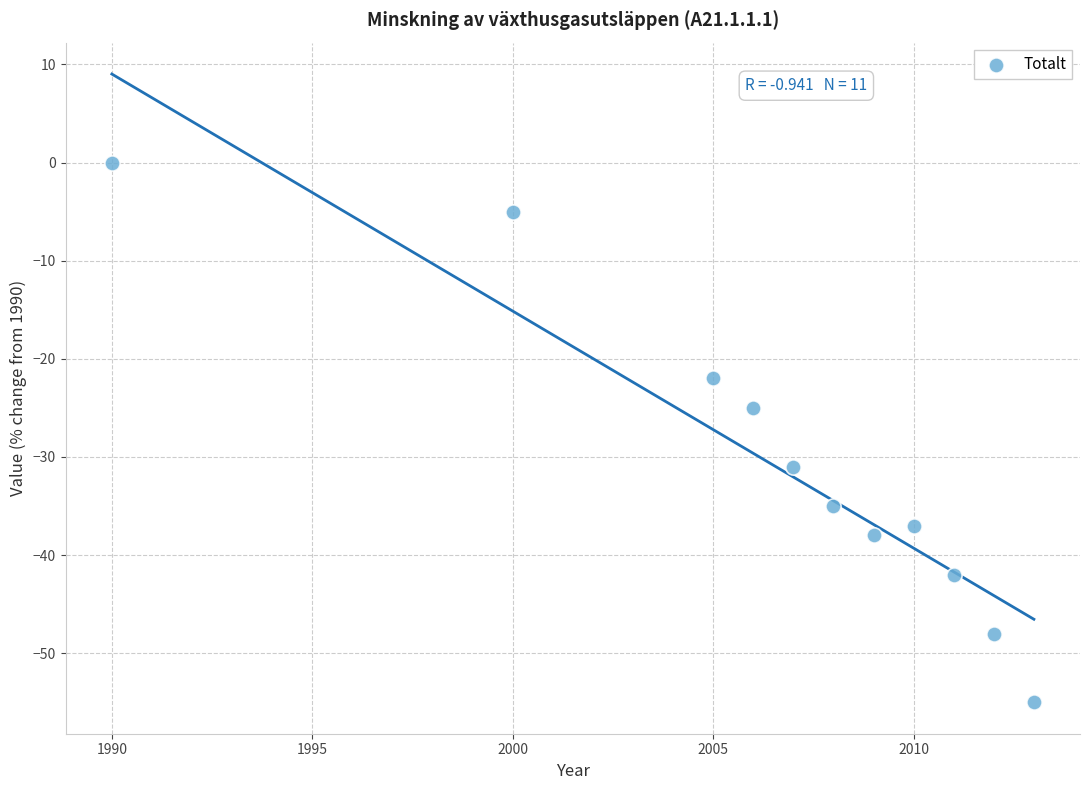

What is the average X value?

2006